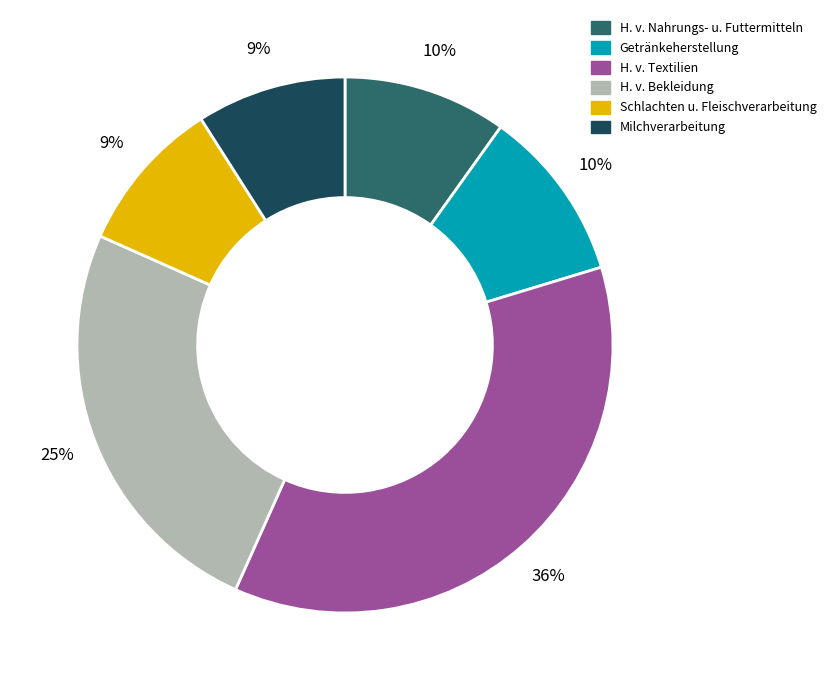

How many slices are in this pie chart?

6